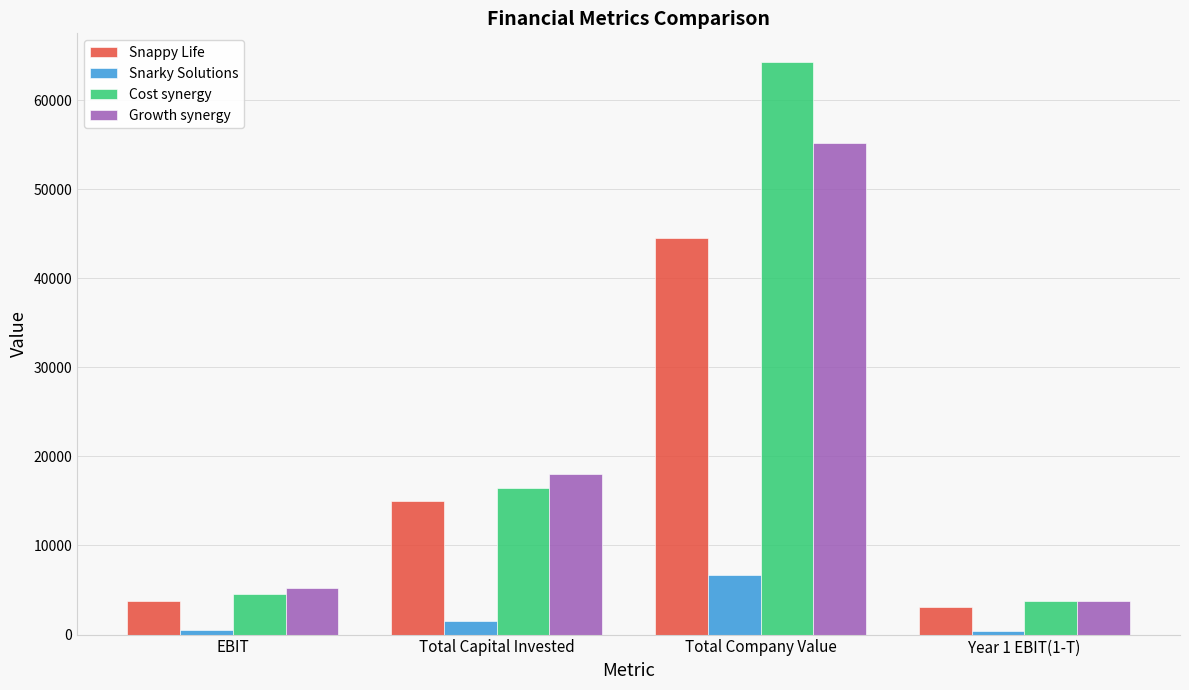

Is the value of Snarky Solutions at Total Capital Invested greater than the value of Growth synergy at Year 1 EBIT(1-T)?

No